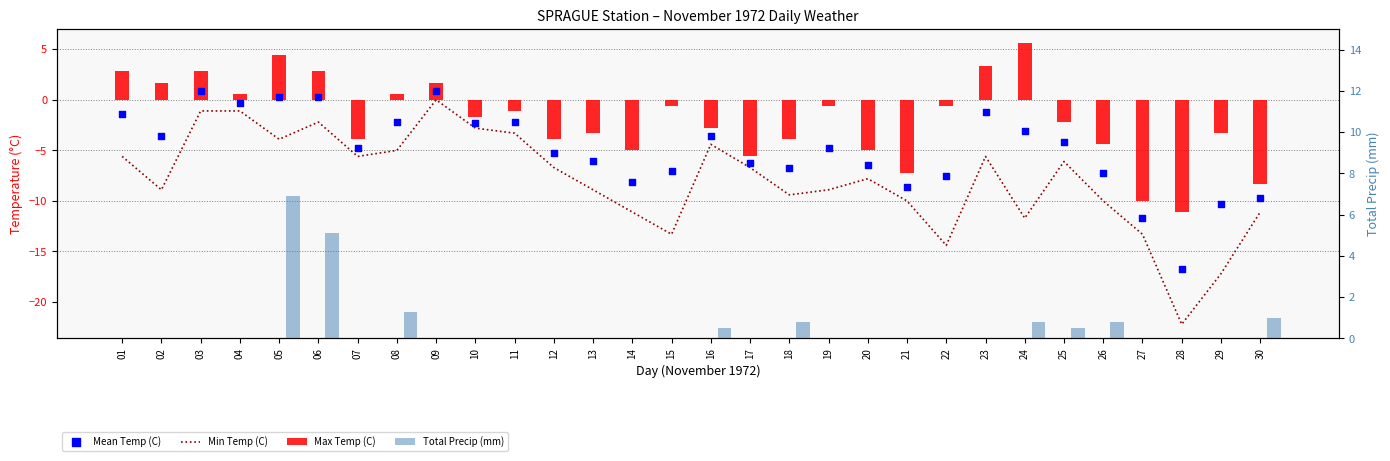

What are all the series names shown in the legend?

Min Temp (C), Max Temp (C), Mean Temp (C), Total Precip (mm)